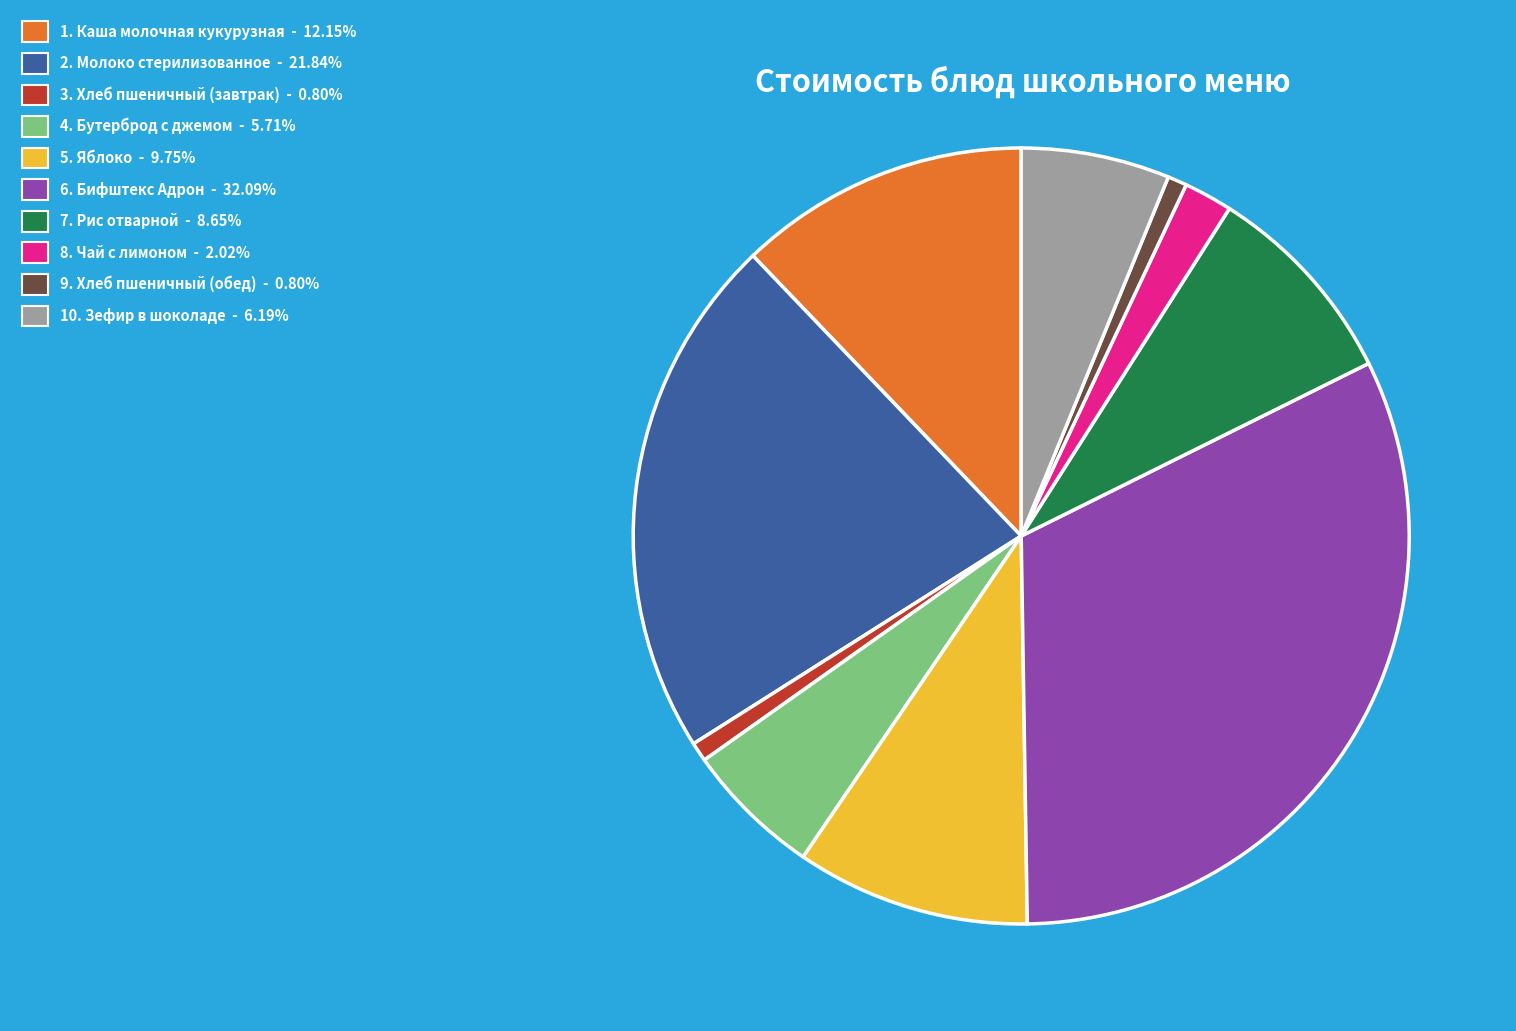

Count the number of slices in the pie.

10